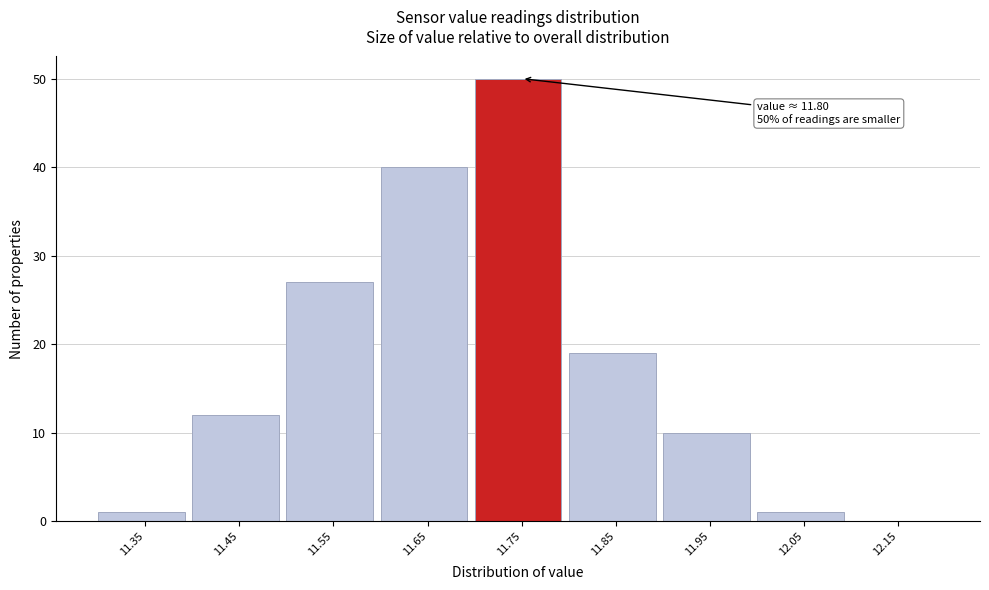

Reading left to right, transcribe all the data shown in this chart.

11.35=1	11.45=12	11.55=27	11.65=40	11.75=50	11.85=19	11.95=10	12.05=1	12.15=0